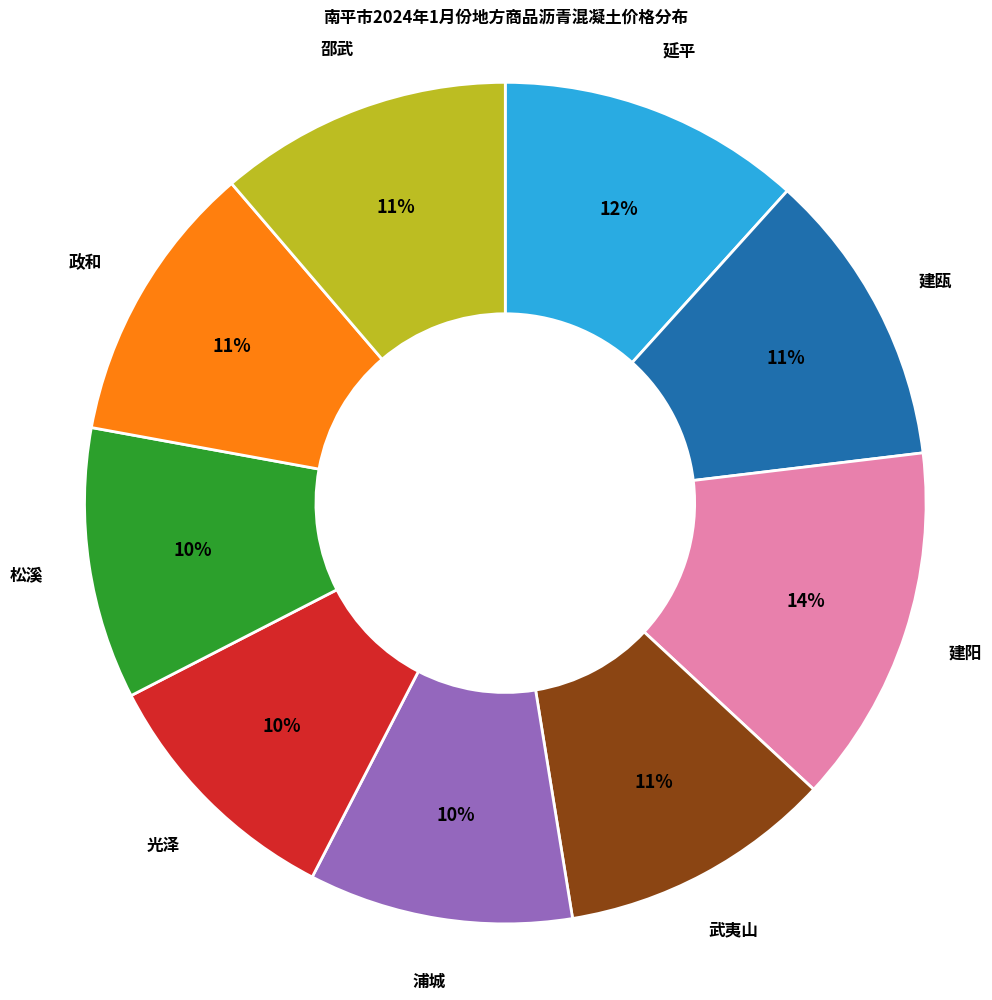

Which category has the biggest portion of the pie?

建阳